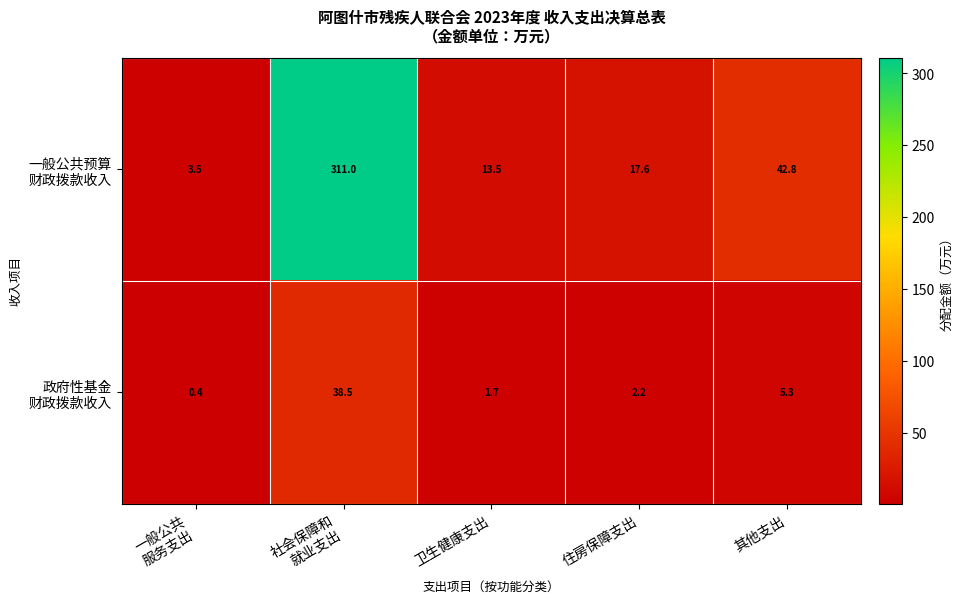

What is the spread (max minus min) of values at 其他支出?

37.5